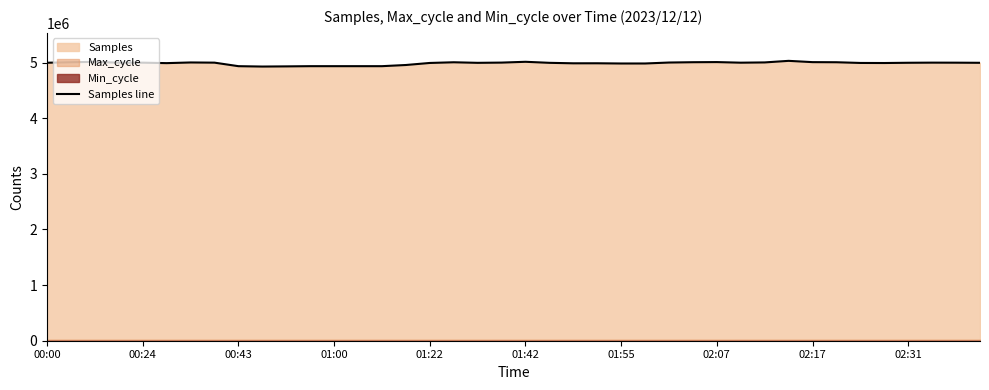

What is the maximum value for Samples line?

5030830